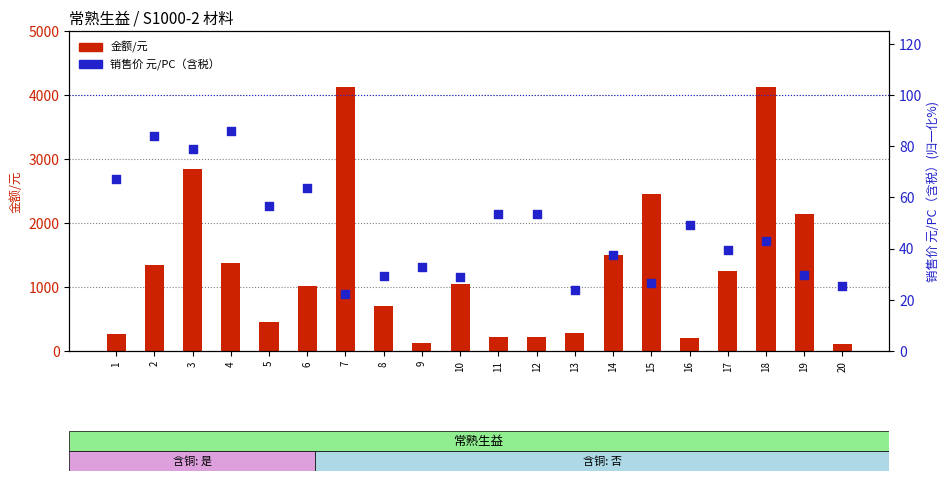

Which series has the largest Y range (max minus min)?

金额/元